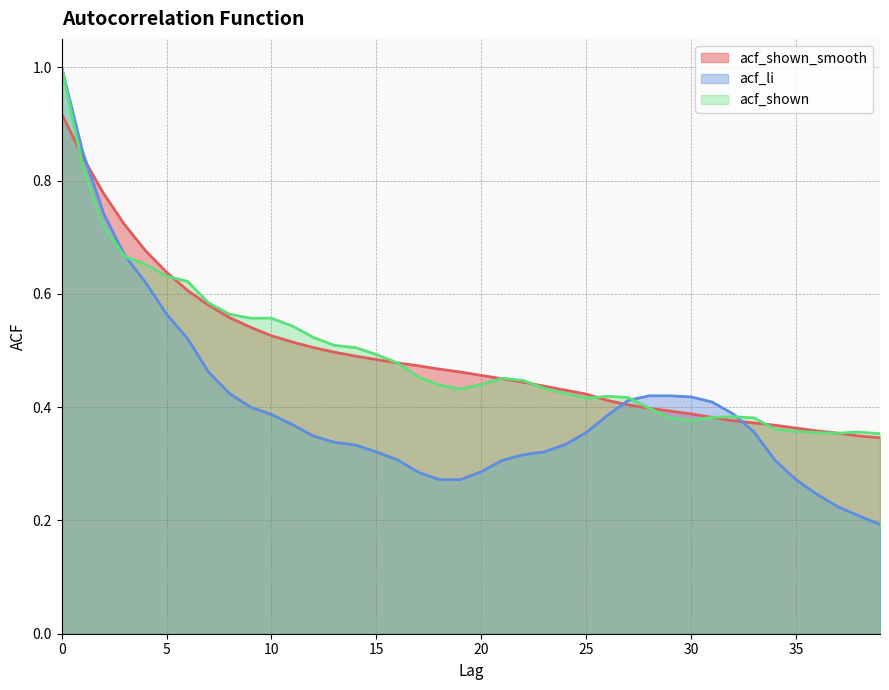

In acf_shown, how many points are higher than both neighbors (excluding endpoints)?

4